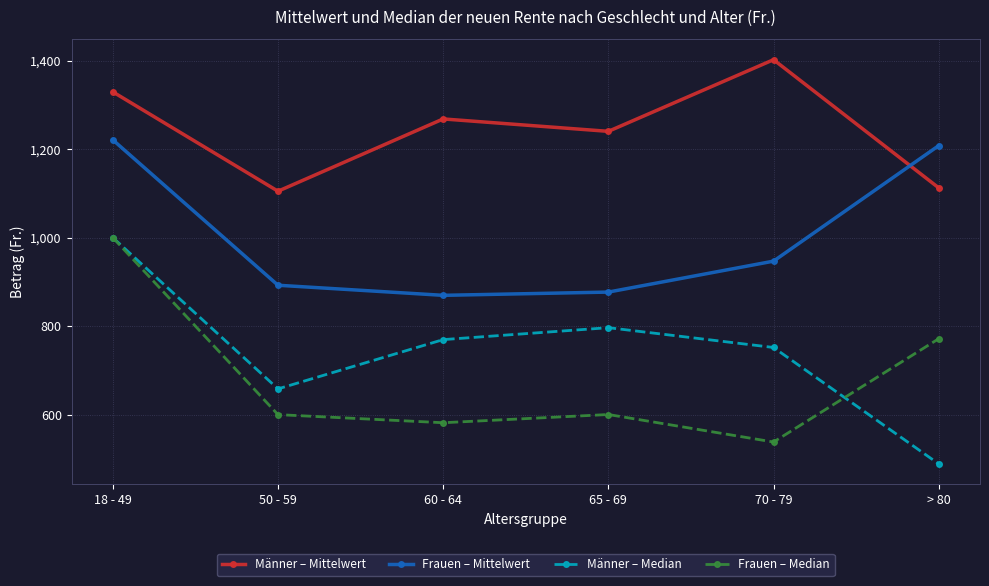

What is the difference between the highest and lowest values at 60 - 64?

686.6